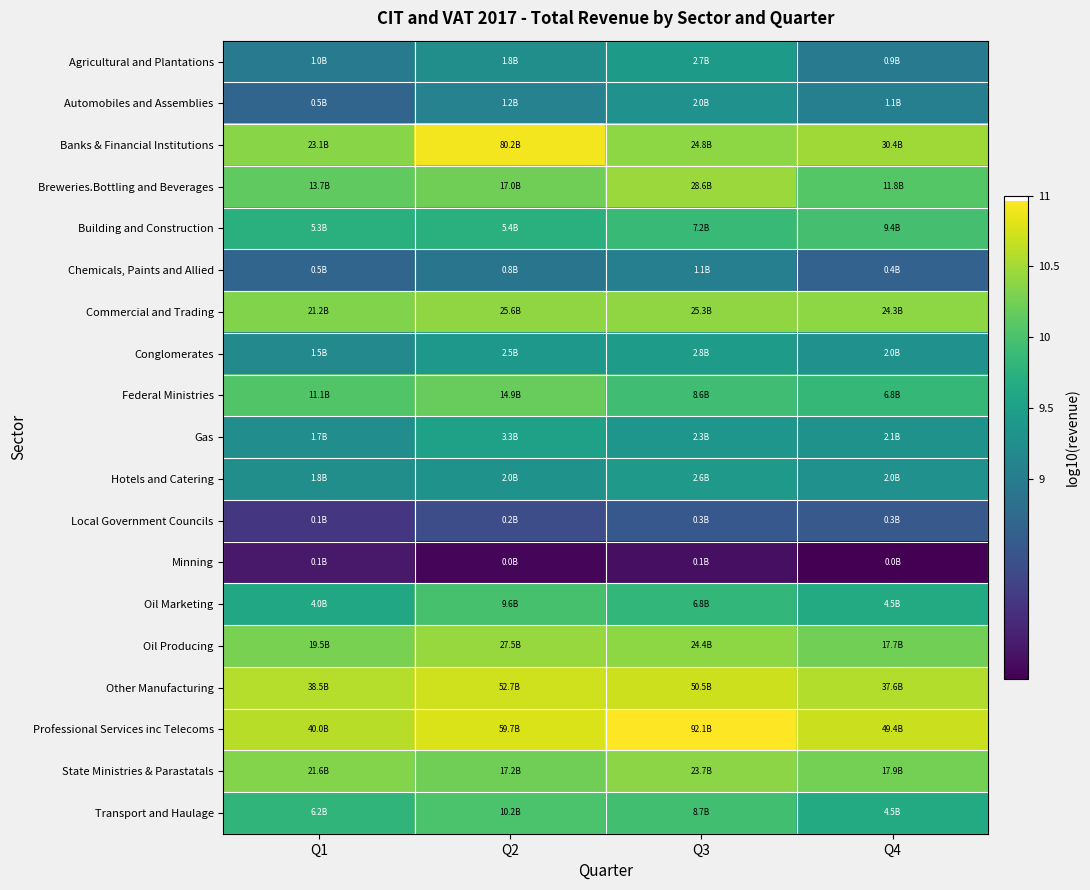

Reading right to left, list all the values displayed in this chart.

Agricultural and Plantations: Q4=9.0	Q3=9.4	Q2=9.3	Q1=9.0
Automobiles and Assemblies: Q4=9.0	Q3=9.3	Q2=9.1	Q1=8.7
Banks & Financial Institutions: Q4=10.5	Q3=10.4	Q2=10.9	Q1=10.4
Breweries.Bottling and Beverages: Q4=10.1	Q3=10.5	Q2=10.2	Q1=10.1
Building and Construction: Q4=10.0	Q3=9.9	Q2=9.7	Q1=9.7
Chemicals, Paints and Allied: Q4=8.6	Q3=9.0	Q2=8.9	Q1=8.7
Commercial and Trading: Q4=10.4	Q3=10.4	Q2=10.4	Q1=10.3
Conglomerates: Q4=9.3	Q3=9.4	Q2=9.4	Q1=9.2
Federal Ministries: Q4=9.8	Q3=9.9	Q2=10.2	Q1=10.0
Gas: Q4=9.3	Q3=9.4	Q2=9.5	Q1=9.2
Hotels and Catering: Q4=9.3	Q3=9.4	Q2=9.3	Q1=9.3
Local Government Councils: Q4=8.5	Q3=8.5	Q2=8.4	Q1=8.1
Minning: Q4=7.6	Q3=7.7	Q2=7.6	Q1=7.8
Oil Marketing: Q4=9.6	Q3=9.8	Q2=10.0	Q1=9.6
Oil Producing: Q4=10.2	Q3=10.4	Q2=10.4	Q1=10.3
Other Manufacturing: Q4=10.6	Q3=10.7	Q2=10.7	Q1=10.6
Professional Services inc Telecoms: Q4=10.7	Q3=11.0	Q2=10.8	Q1=10.6
State Ministries & Parastatals: Q4=10.3	Q3=10.4	Q2=10.2	Q1=10.3
Transport and Haulage: Q4=9.6	Q3=9.9	Q2=10.0	Q1=9.8